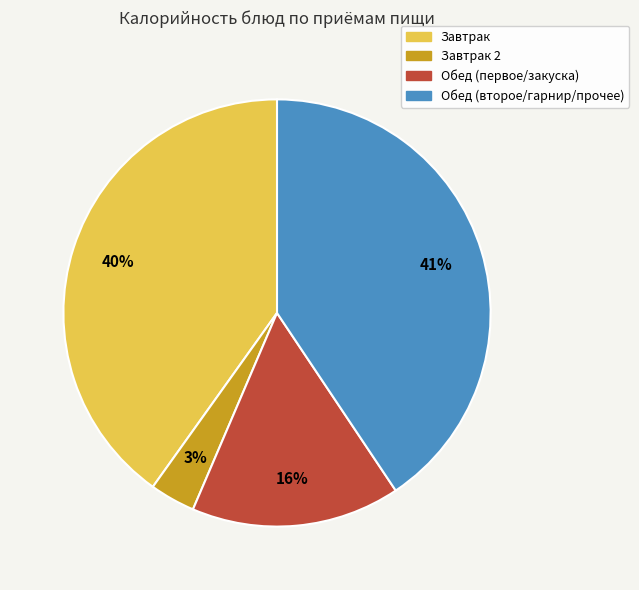

Does any single category account for the majority?

No